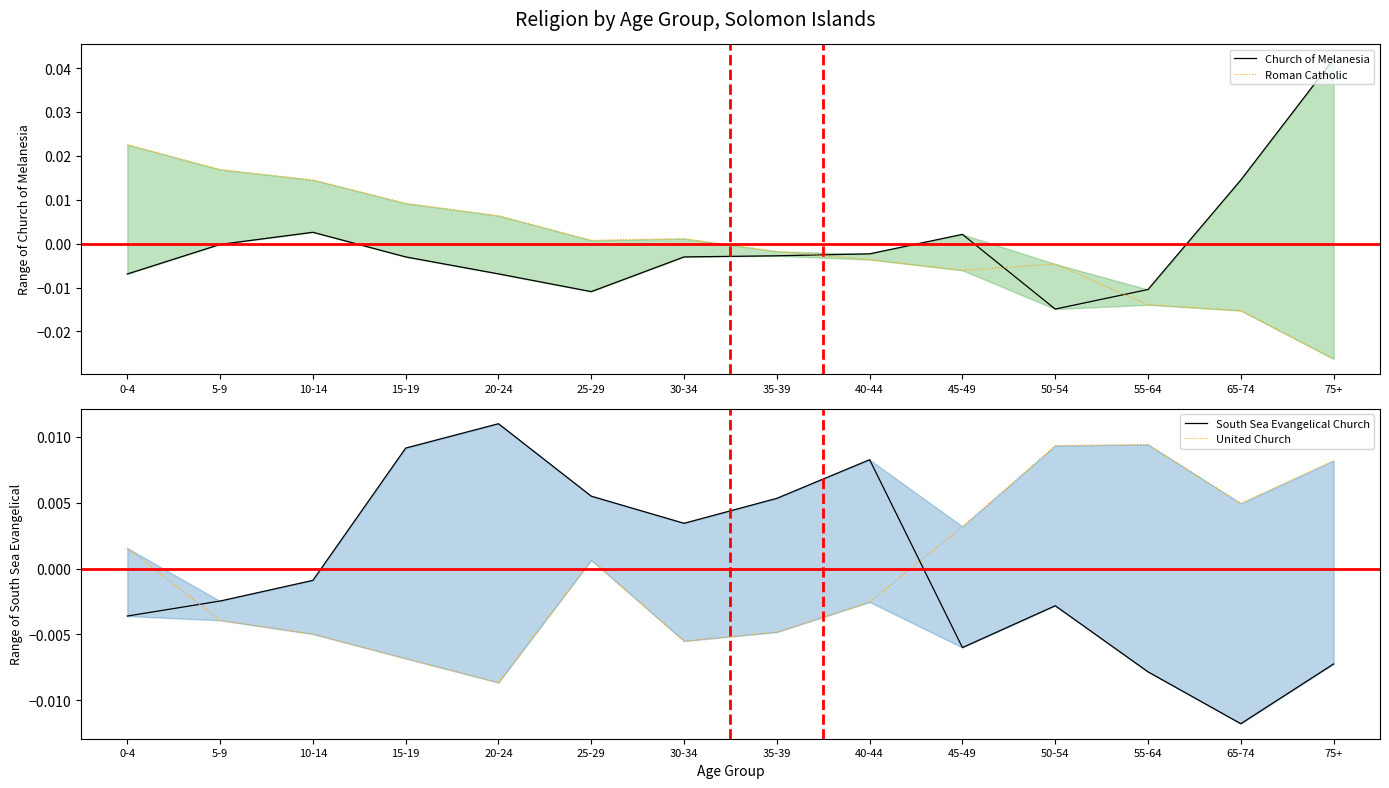

True or false: United Church has a value of -0.0 at 40-44.

True